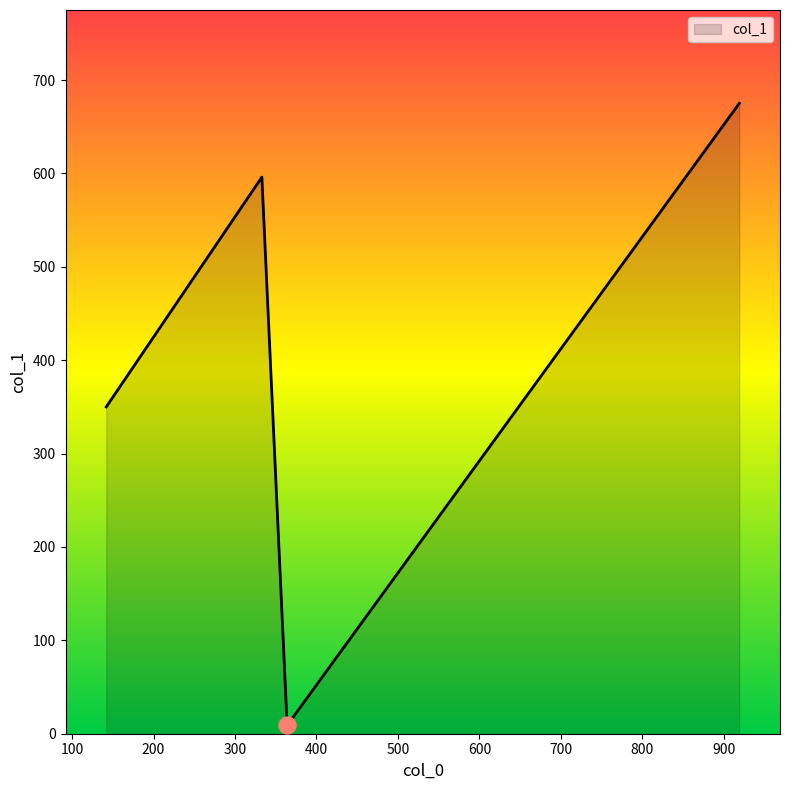

What is the sum of all values?

1630